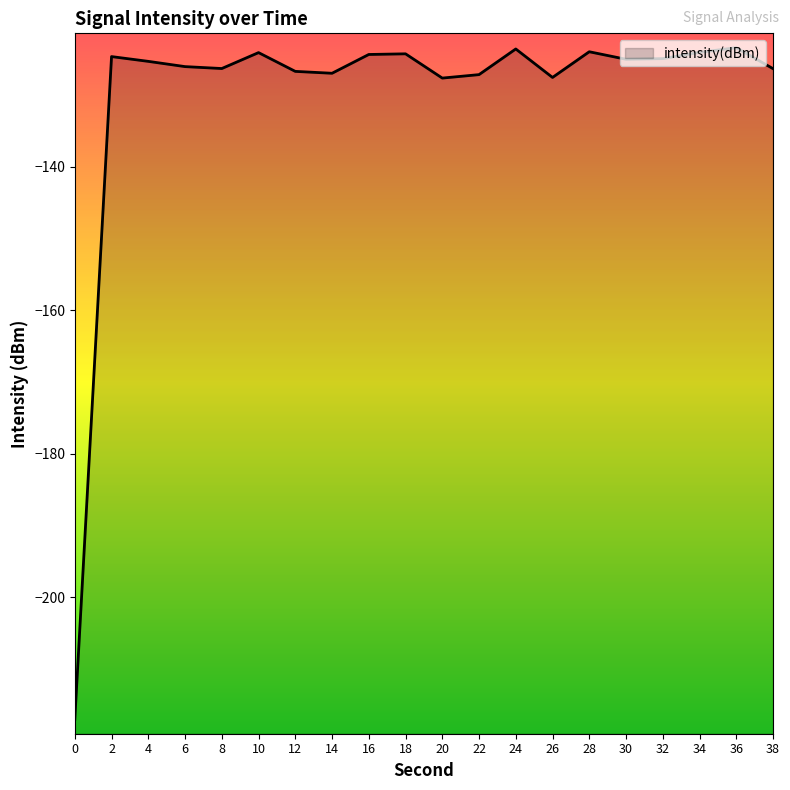

Does the chart display data point markers on the line(s)?

No